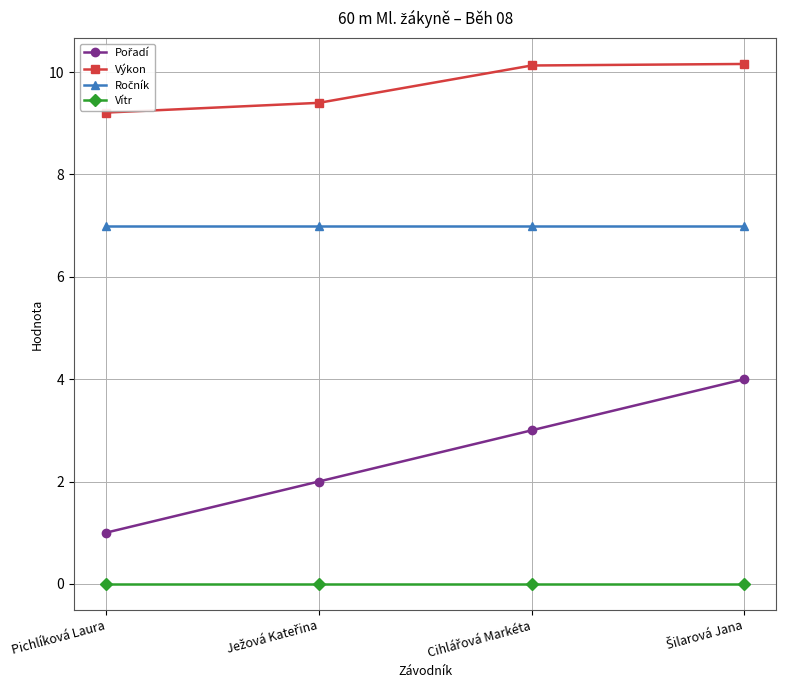

At which label is Pořadí closest to 2?

Ježová Kateřina